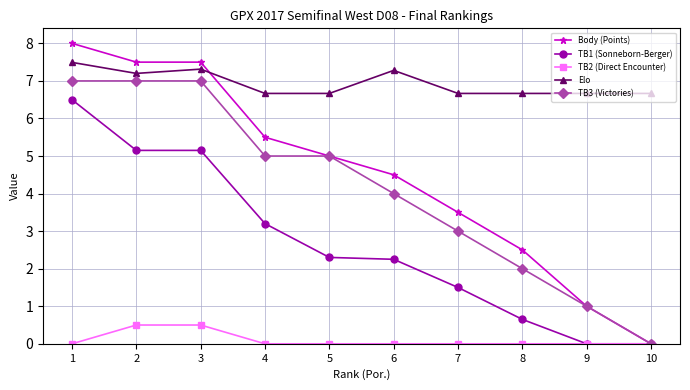

What is the maximum value for Elo?

7.5